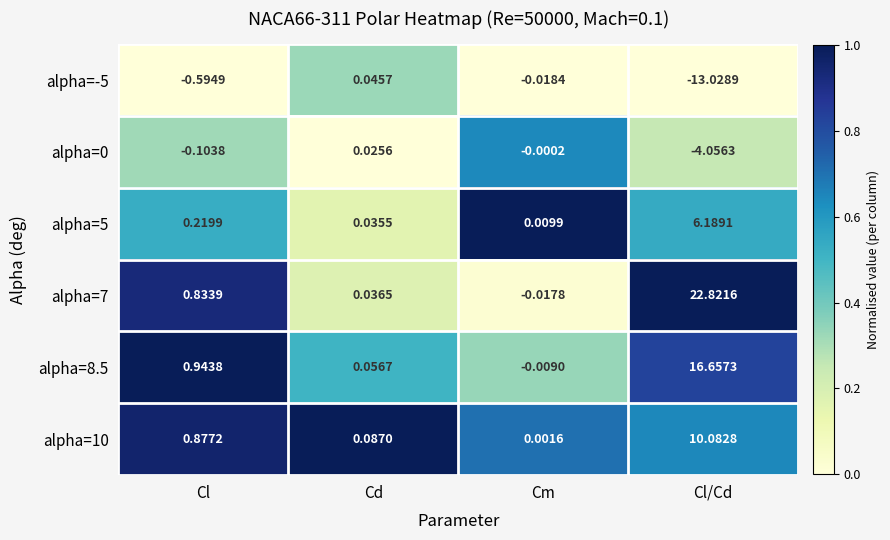

Which category has the highest value across all series?

Cl/Cd